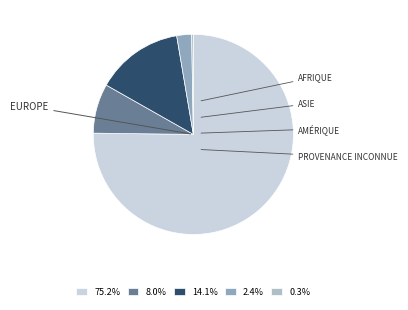

Does any single category account for the majority?

Yes